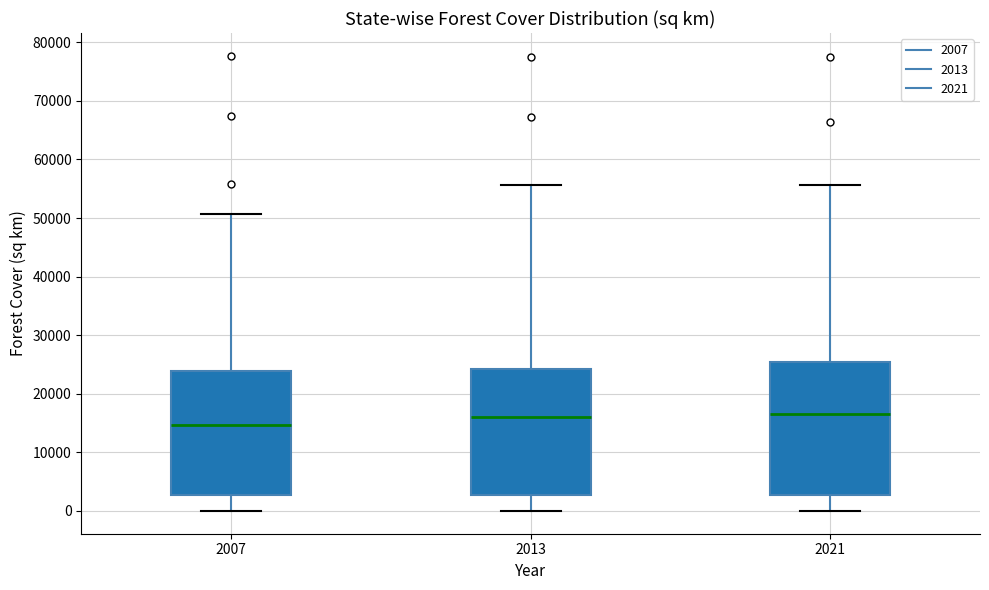

Reading left to right, read every box against the y-axis: the position of its median line, the range the box covers, and the ends of its whiskers. The values are not printed on the chart, so give them approximately, as read against the axis.

2007: median 15000, box 3000 to 24000, whiskers 0 to 51000
2013: median 16000, box 3000 to 24000, whiskers 0 to 56000
2021: median 17000, box 3000 to 25000, whiskers 0 to 56000